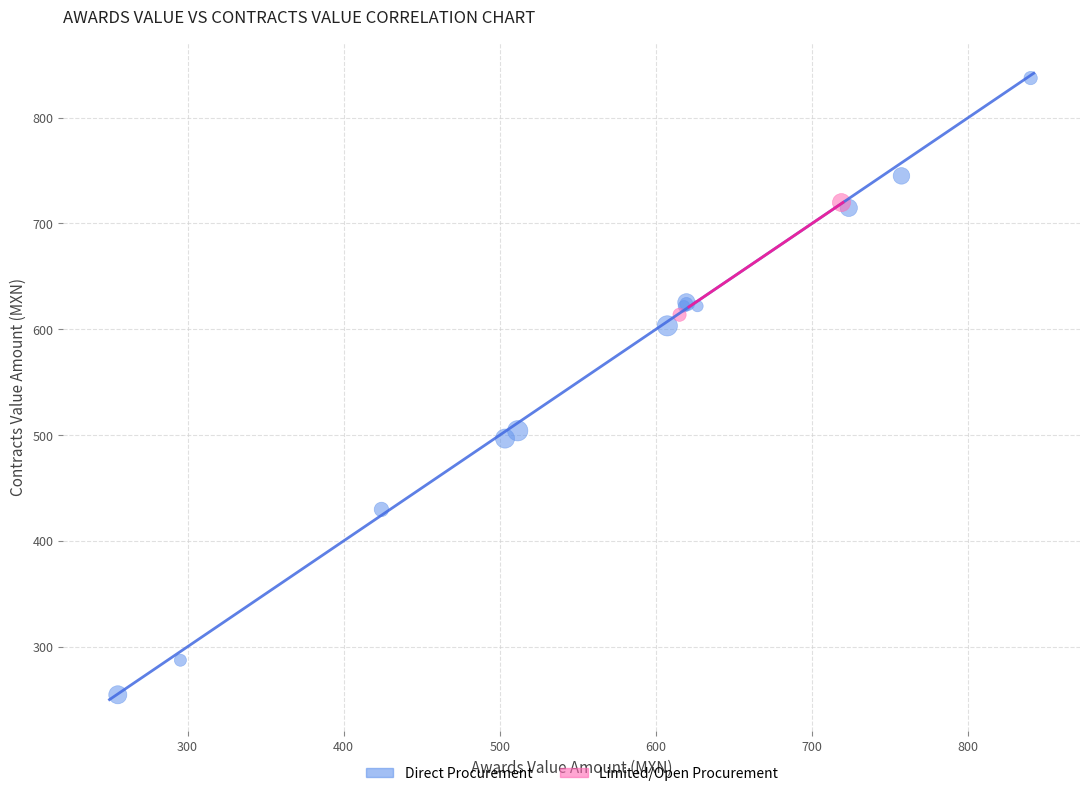

Which series reaches the maximum Y coordinate?

Direct Procurement